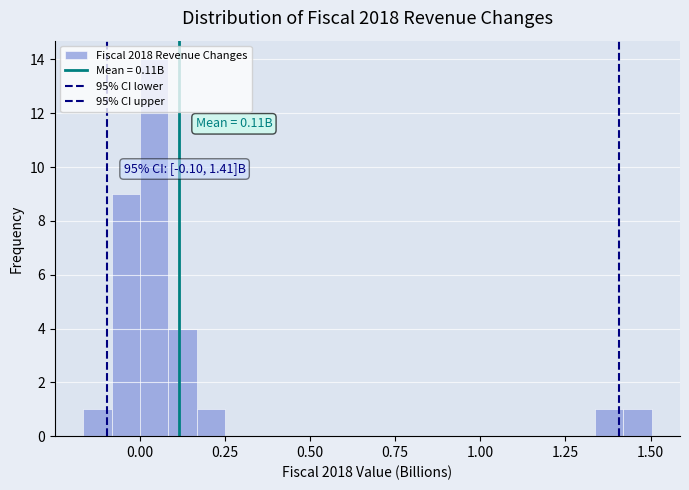

Read against the x-axis, roughly where is the centre of the tallest bar?

0.05